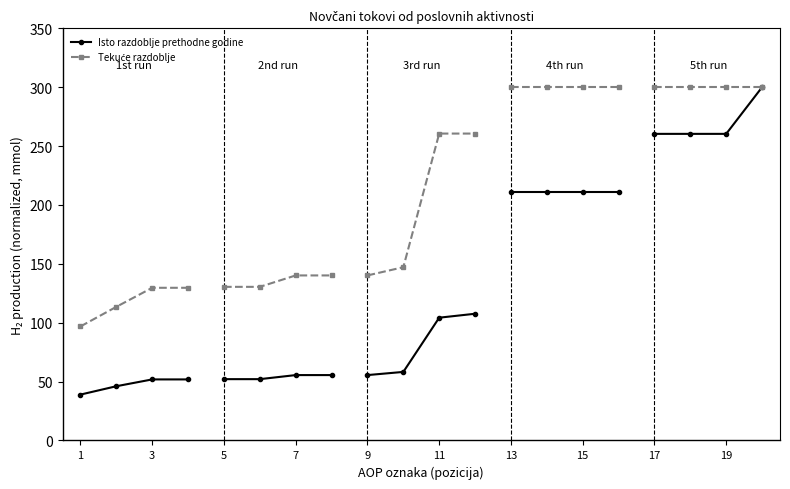

Rank the series at 7 from lowest to highest value.

Isto razdoblje prethodne godine, Tekuće razdoblje